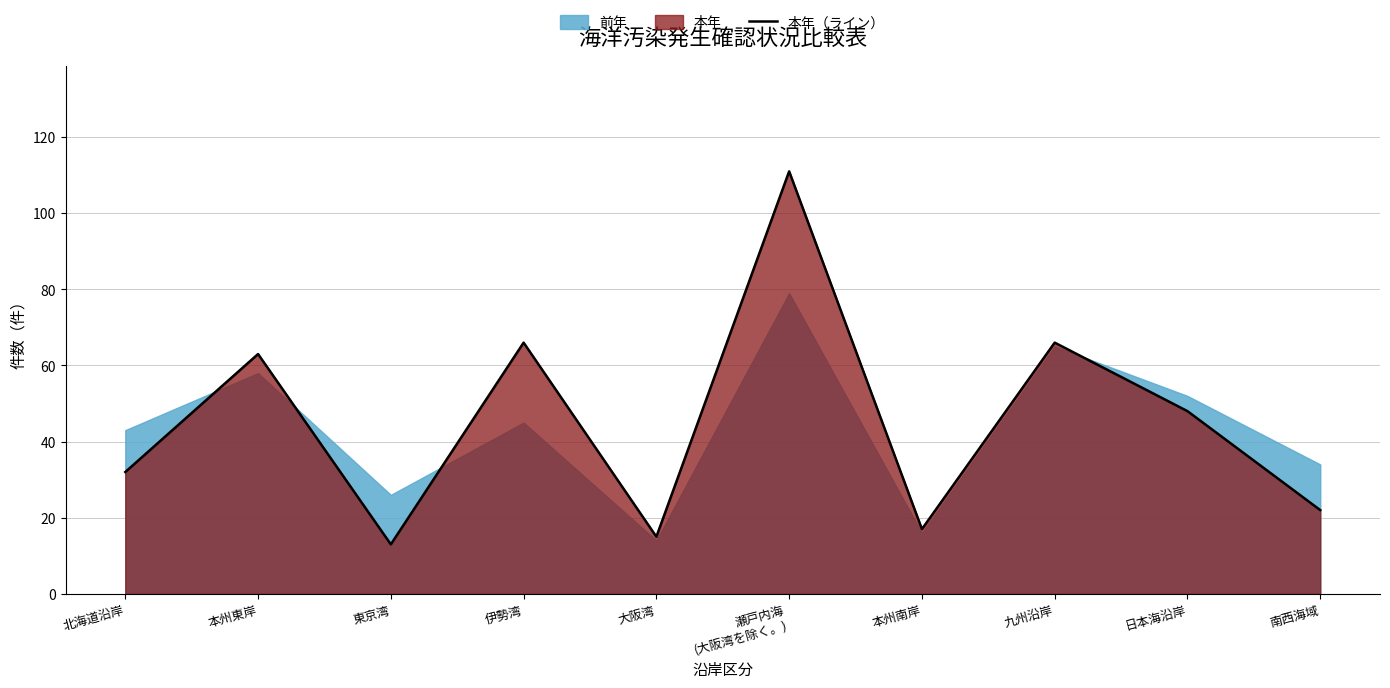

What is the minimum value shown in the chart?

13